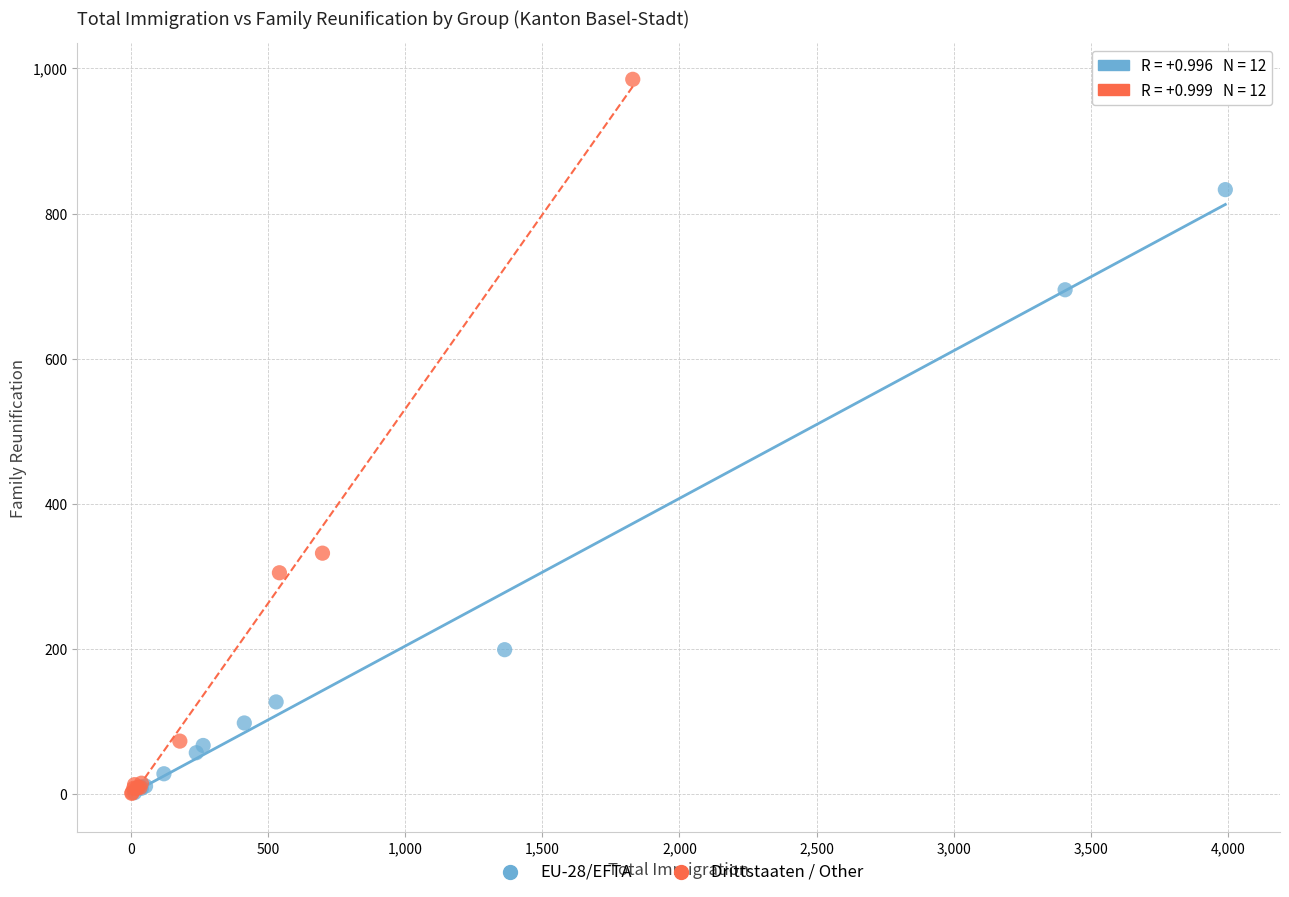

Which series has the widest spread of Y values?

Drittstaaten / Other